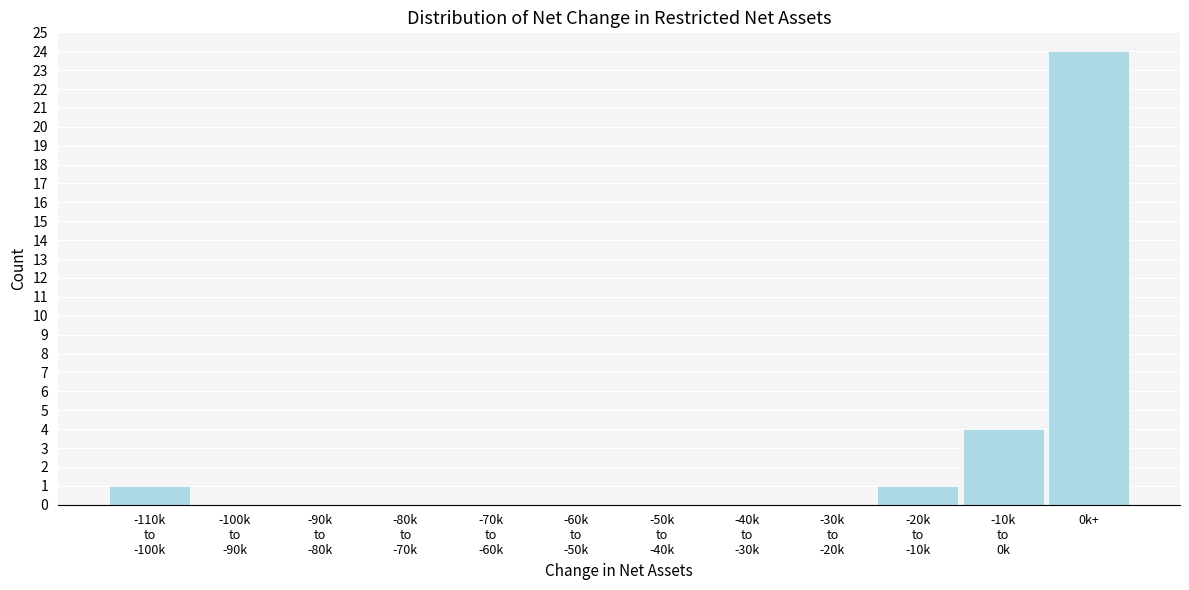

What is the maximum value shown in the chart?

24